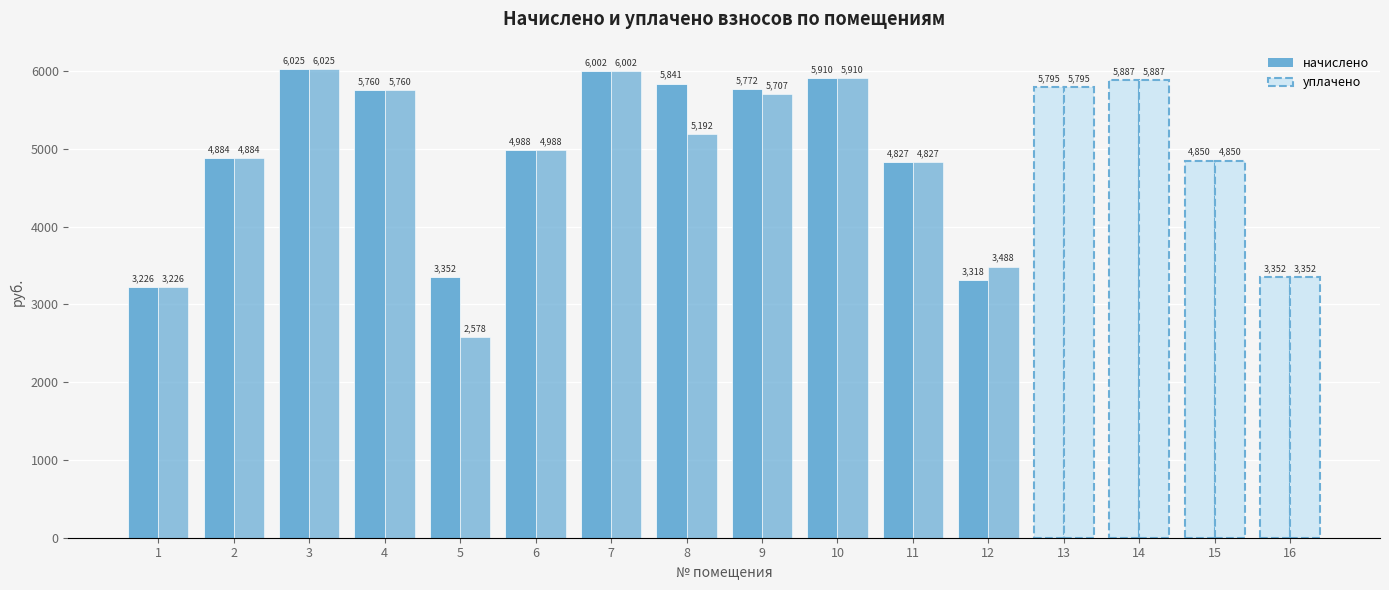

Is it true that начислено equals 5771.5 at 9?

True